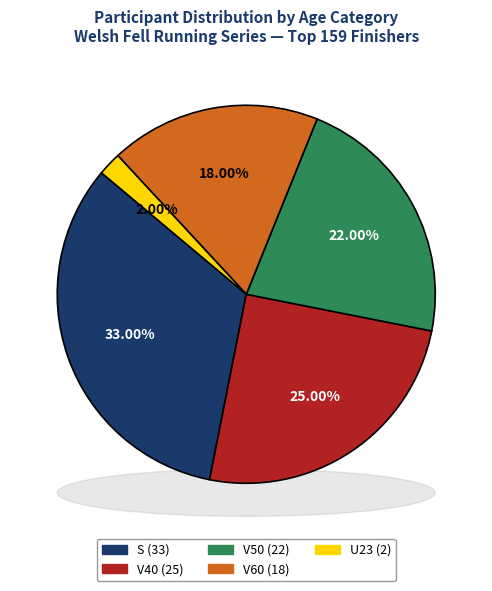

Count the number of slices in the pie.

5